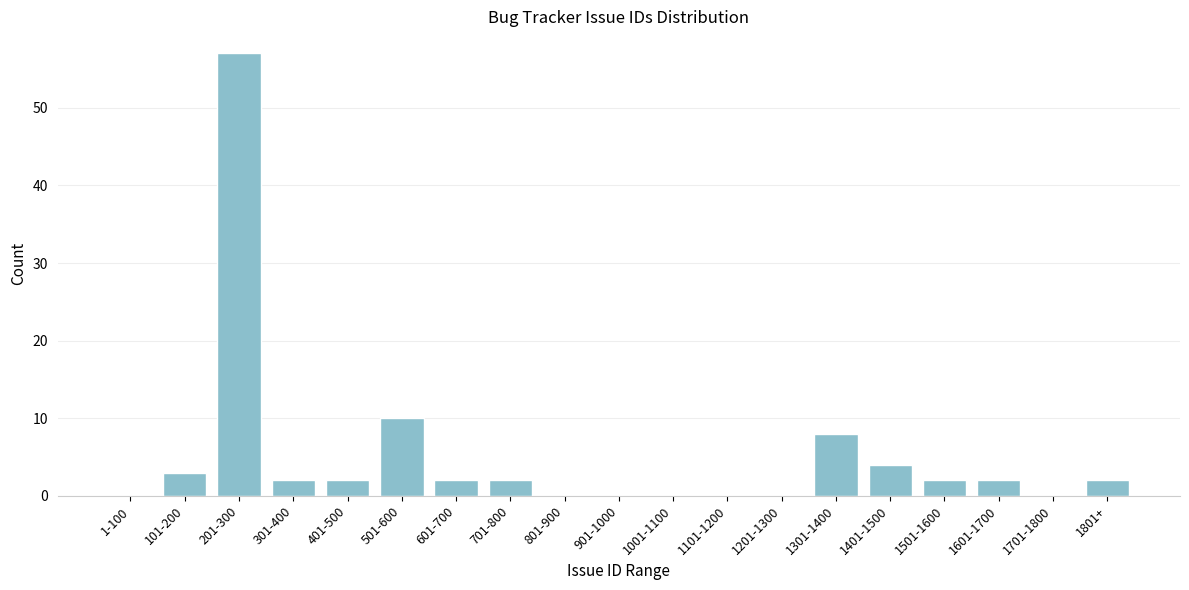

Reading left to right, transcribe all the data shown in this chart.

1-100=0	101-200=3	201-300=57	301-400=2	401-500=2	501-600=10	601-700=2	701-800=2	801-900=0	901-1000=0	1001-1100=0	1101-1200=0	1201-1300=0	1301-1400=8	1401-1500=4	1501-1600=2	1601-1700=2	1701-1800=0	1801+=2